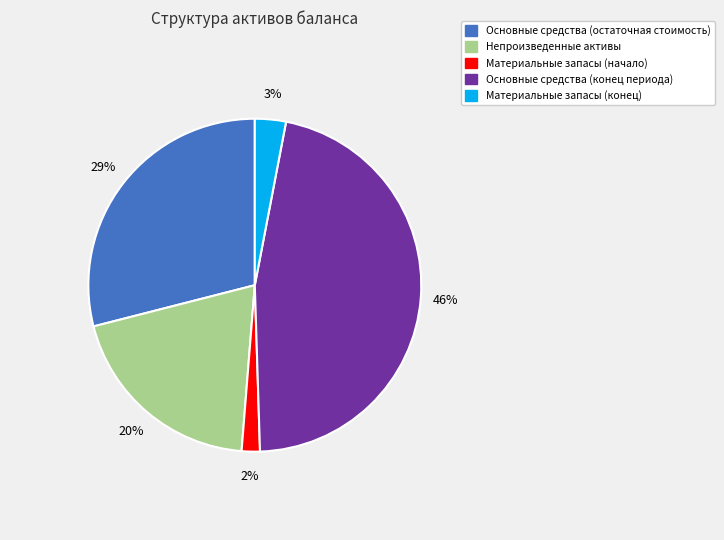

To the nearest percent, what is the average slice percentage?

20%